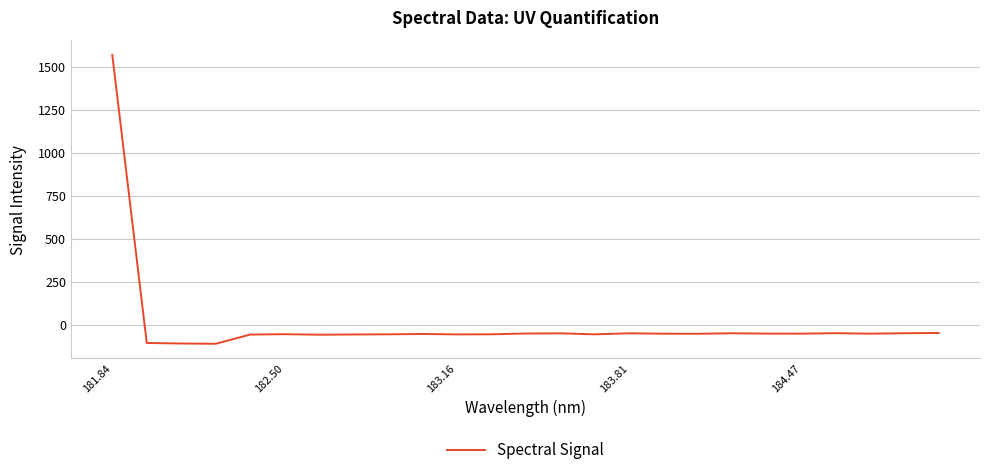

What is the difference between the maximum and minimum values?

1682.6